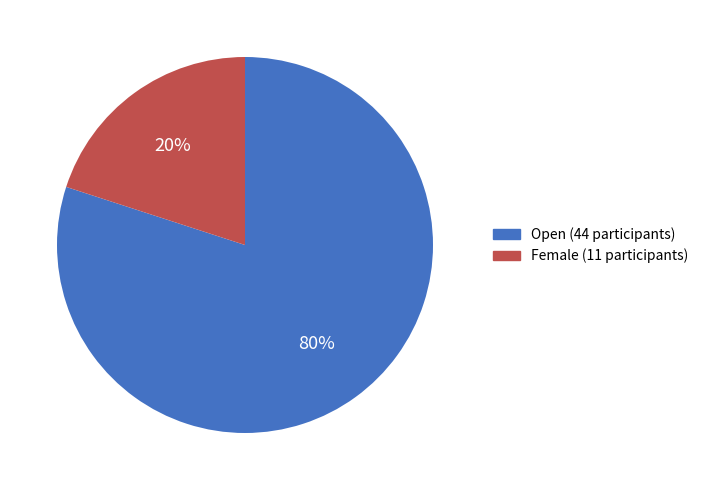

Count the number of slices in the pie.

2